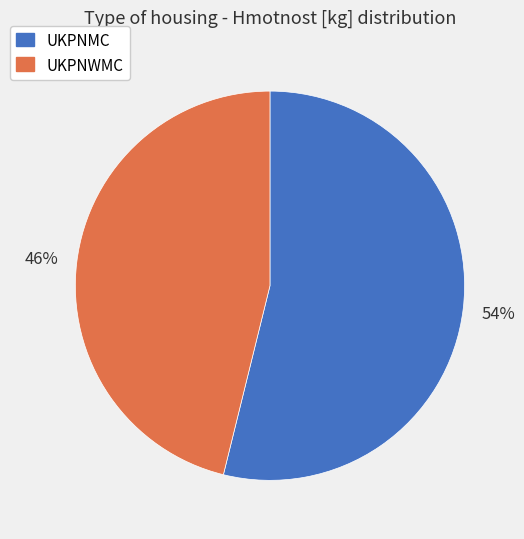

Which category has the biggest portion of the pie?

UKPNMC